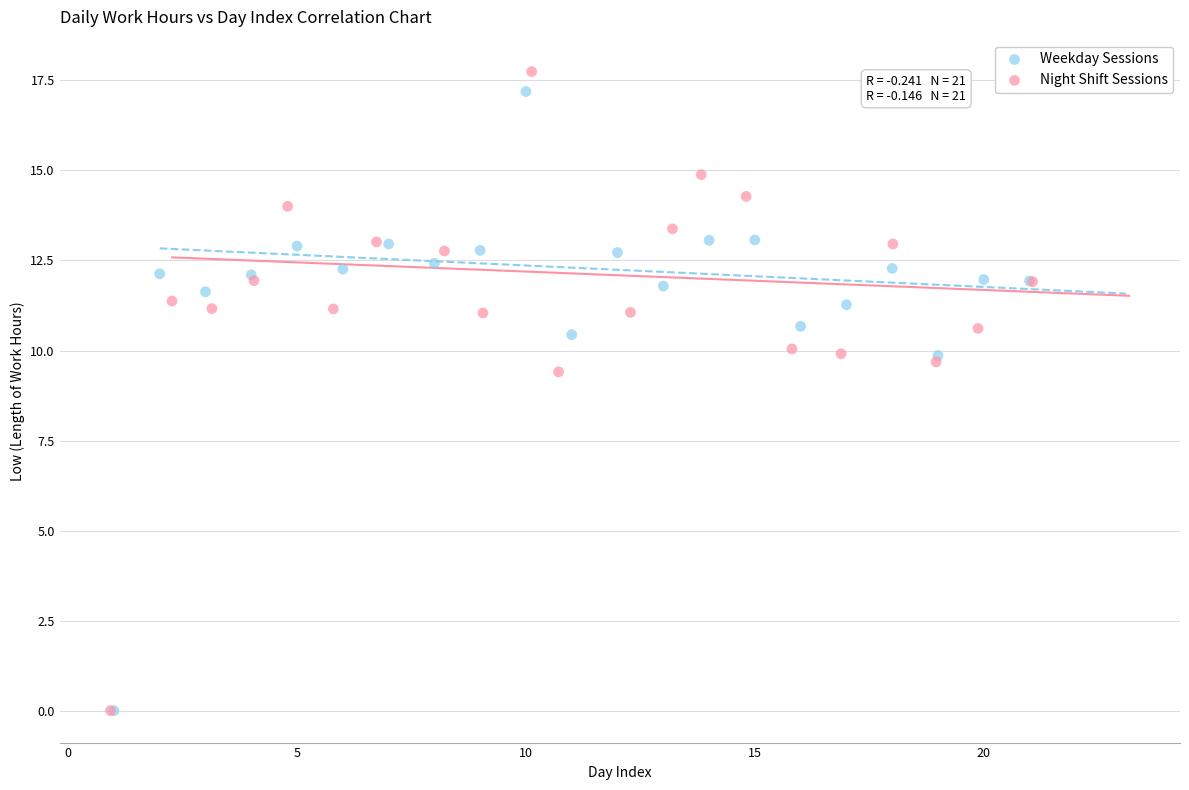

Which series has the largest Y range (max minus min)?

Night Shift Sessions